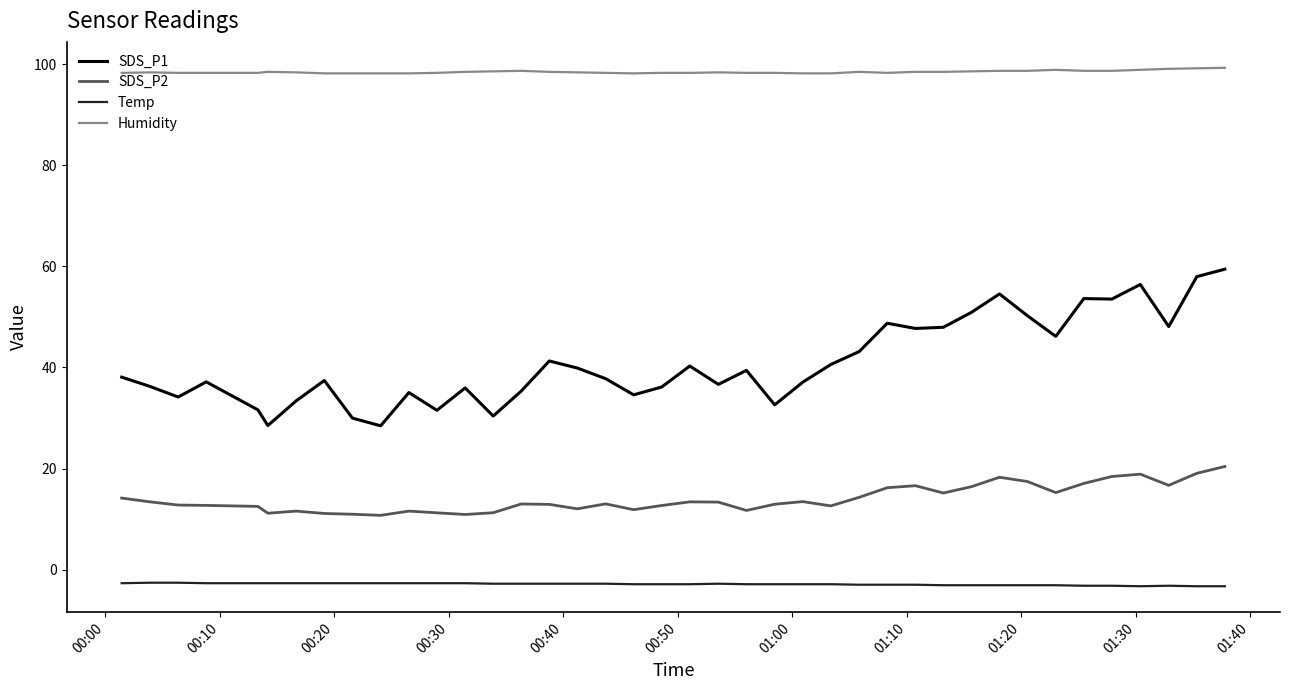

What is the maximum value shown in the chart?

99.3